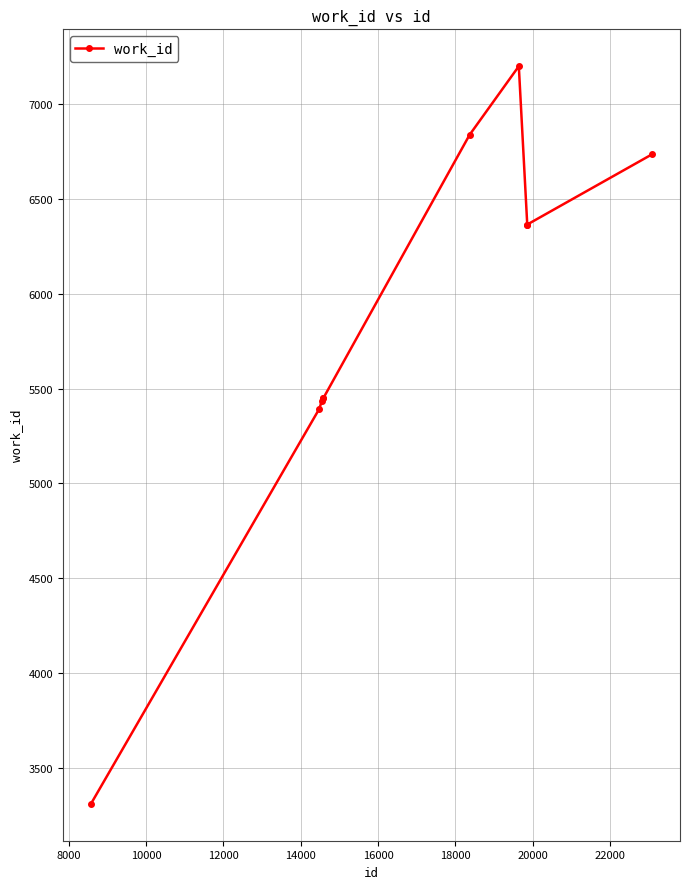

What is the difference between the second highest and second lowest values?

1445